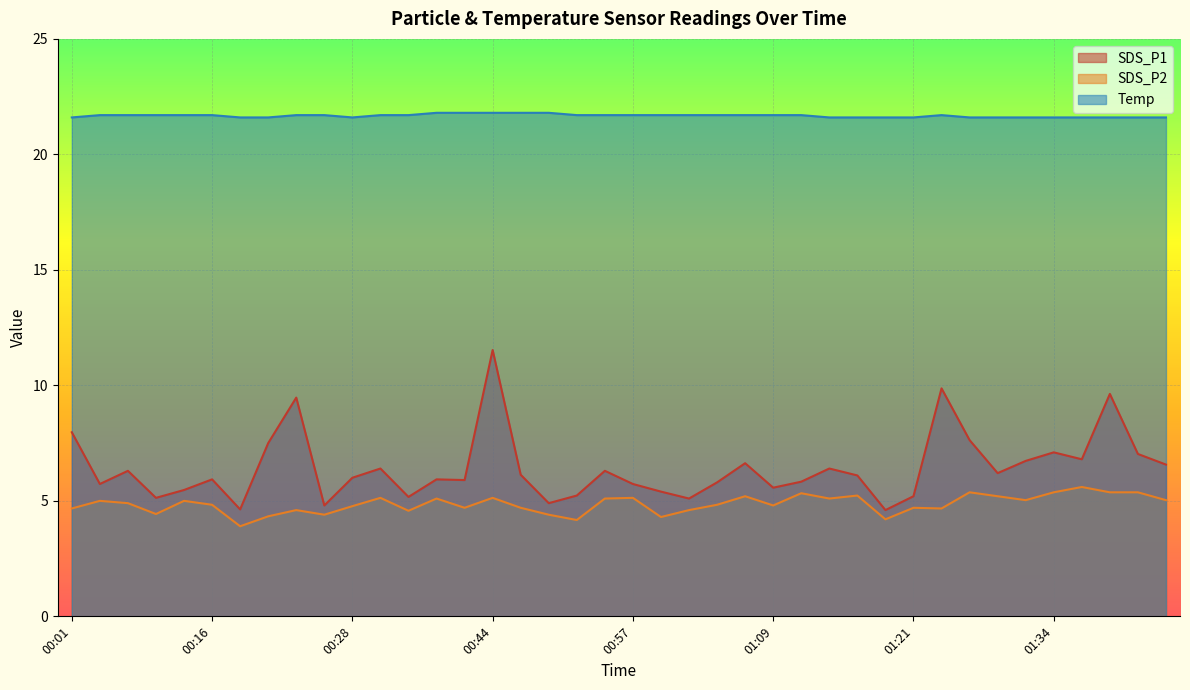

True or false: SDS_P1 has a value of 8.1 at 01:02.

False